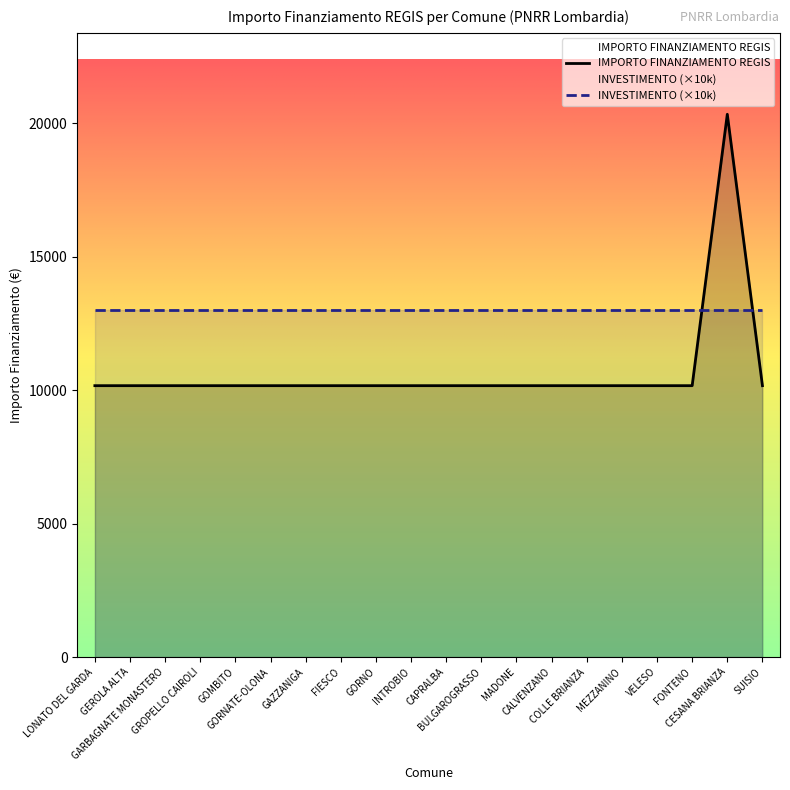

Reading right to left, what are all the values shown in this chart?

10172	20344	10172	10172	10172	10172	10172	10172	10172	10172	10172	10172	10172	10172	10172	10172	10172	10172	10172	10172